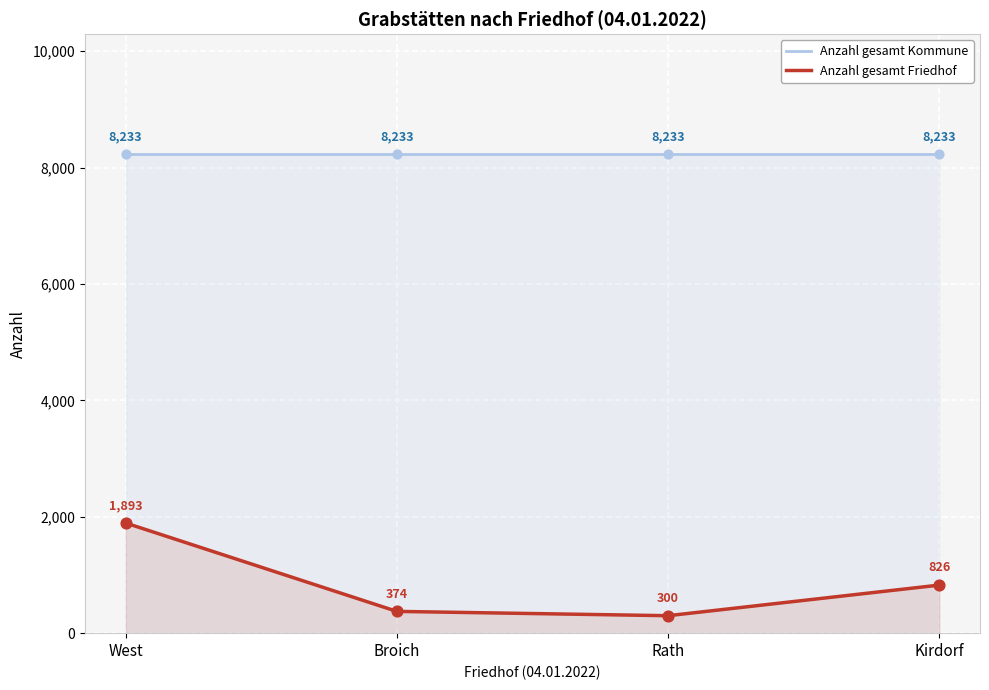

Which series has the largest Y range (max minus min)?

Anzahl gesamt Friedhof